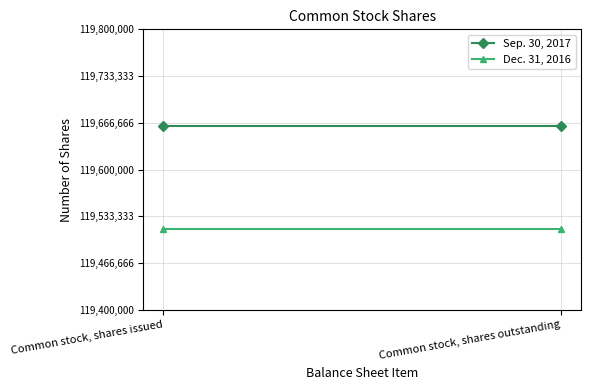

What is the sum of the Sep. 30, 2017 values at Common stock, shares issued and Common stock, shares outstanding?

239325738